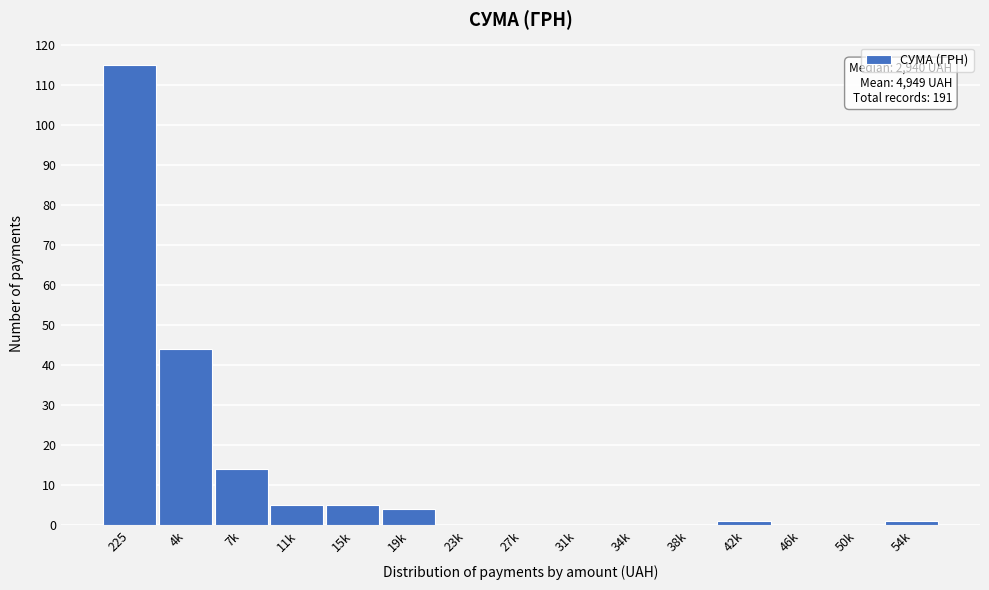

Reading right to left, what are all the values shown in this chart?

54k=1	50k=0	46k=0	42k=1	38k=0	34k=0	31k=0	27k=0	23k=0	19k=4	15k=5	11k=5	7k=14	4k=44	225=115